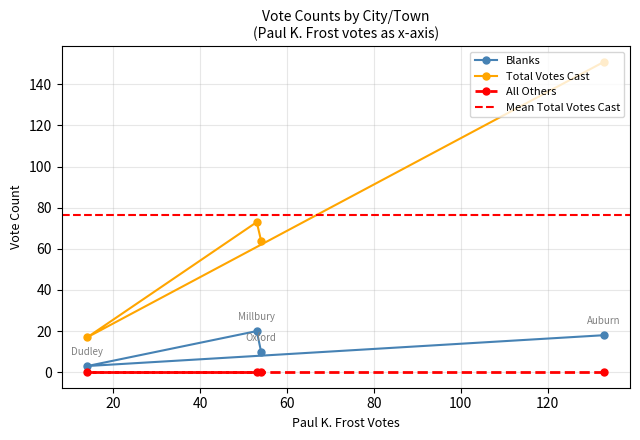

How many interior local valleys does the Blanks series have?

1